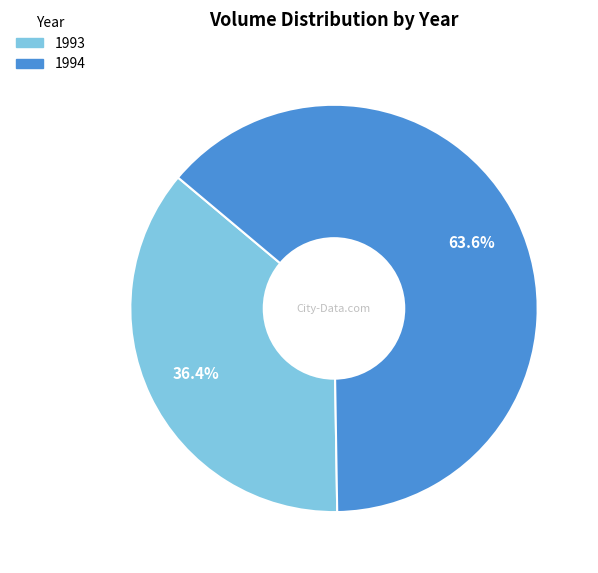

To the nearest percent, what is the difference between the largest and smallest slice percentages?

27%